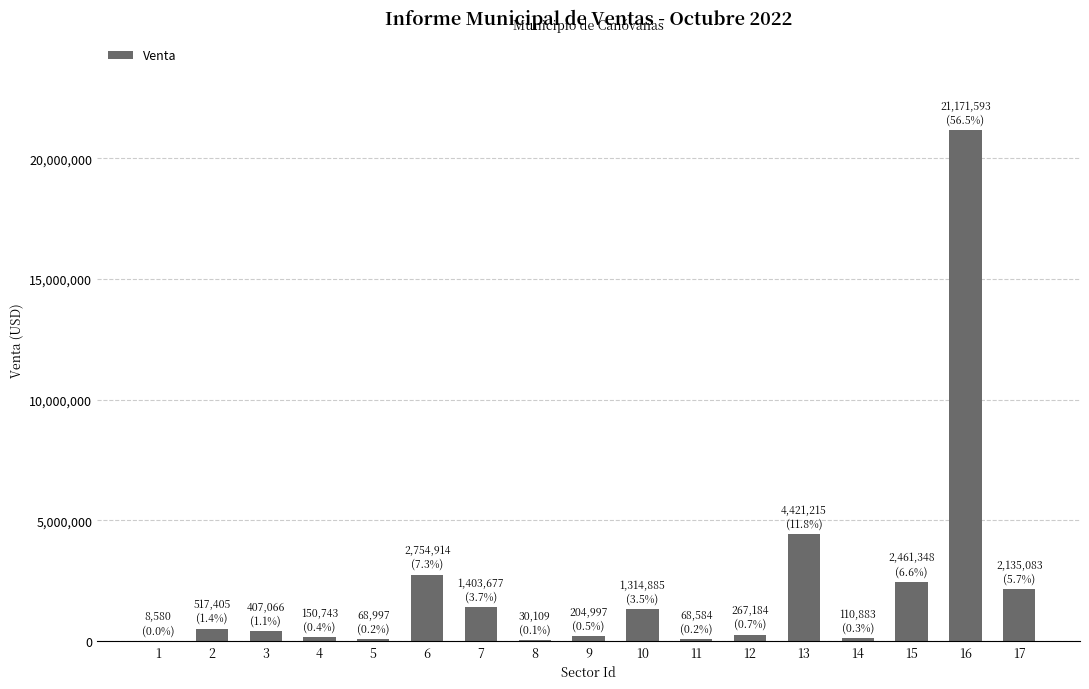

What is the sum of all values?

37497262.3